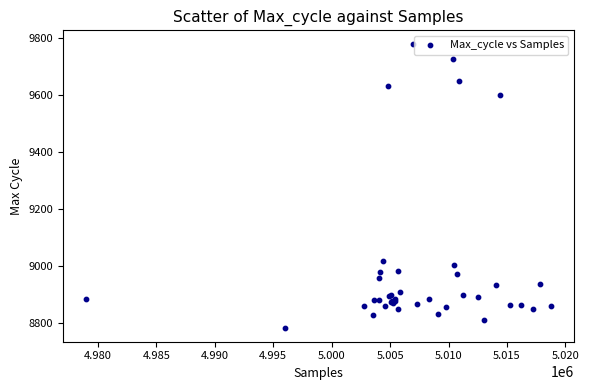

What Y value in the scatter plot is closest to 9280?

9018